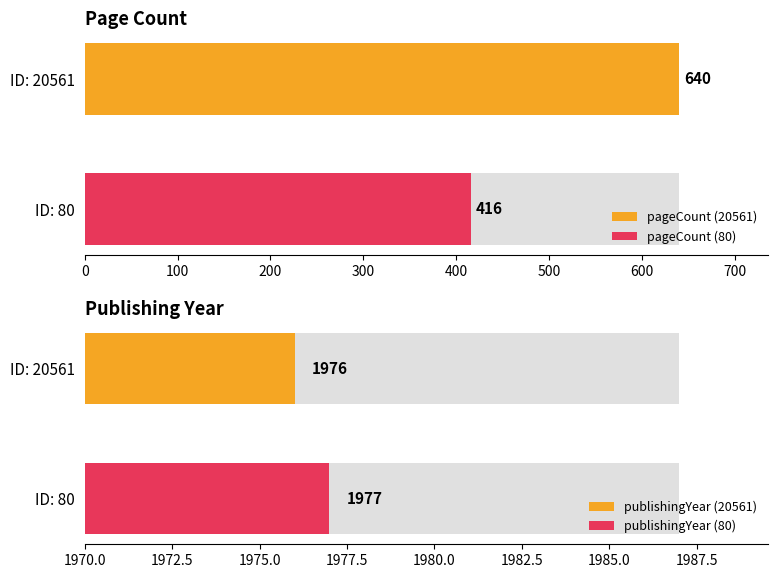

What is the average value of the publishingYear series?

1977